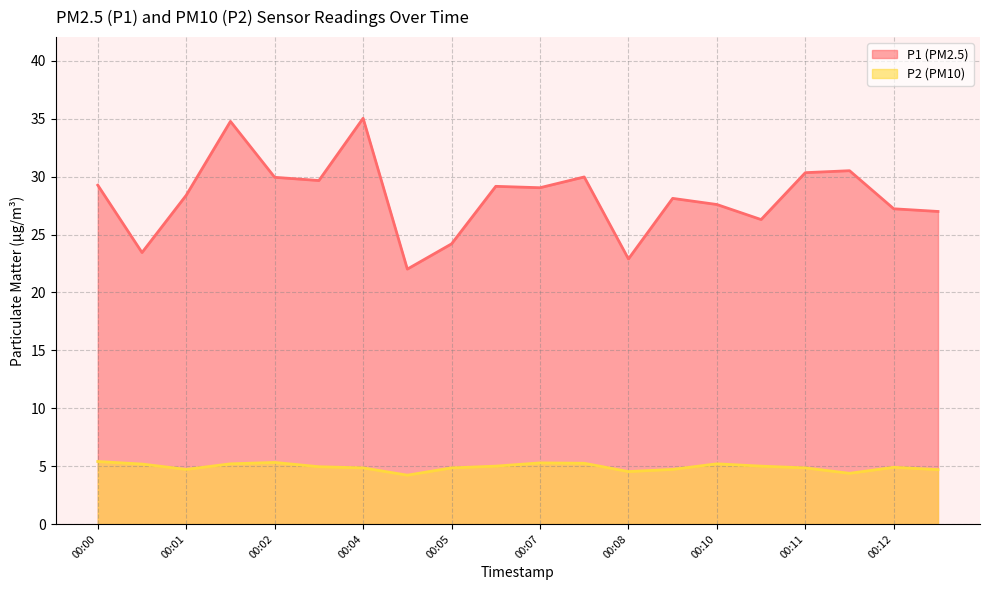

Rank the series by their maximum value, from lowest to highest.

P2 (PM10), P1 (PM2.5)